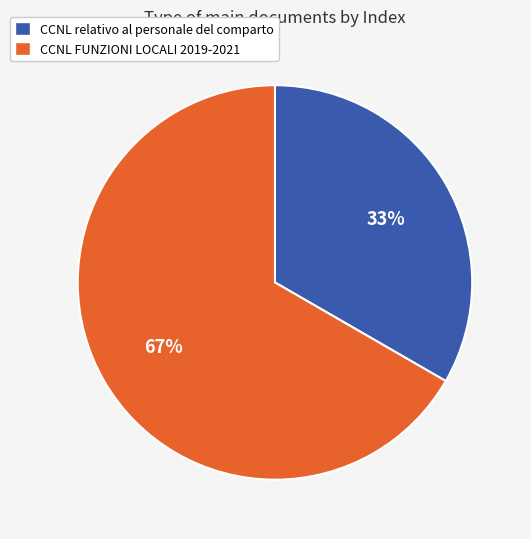

Is it true that CCNL FUNZIONI LOCALI 2019-2021 is 67% of the pie?

True